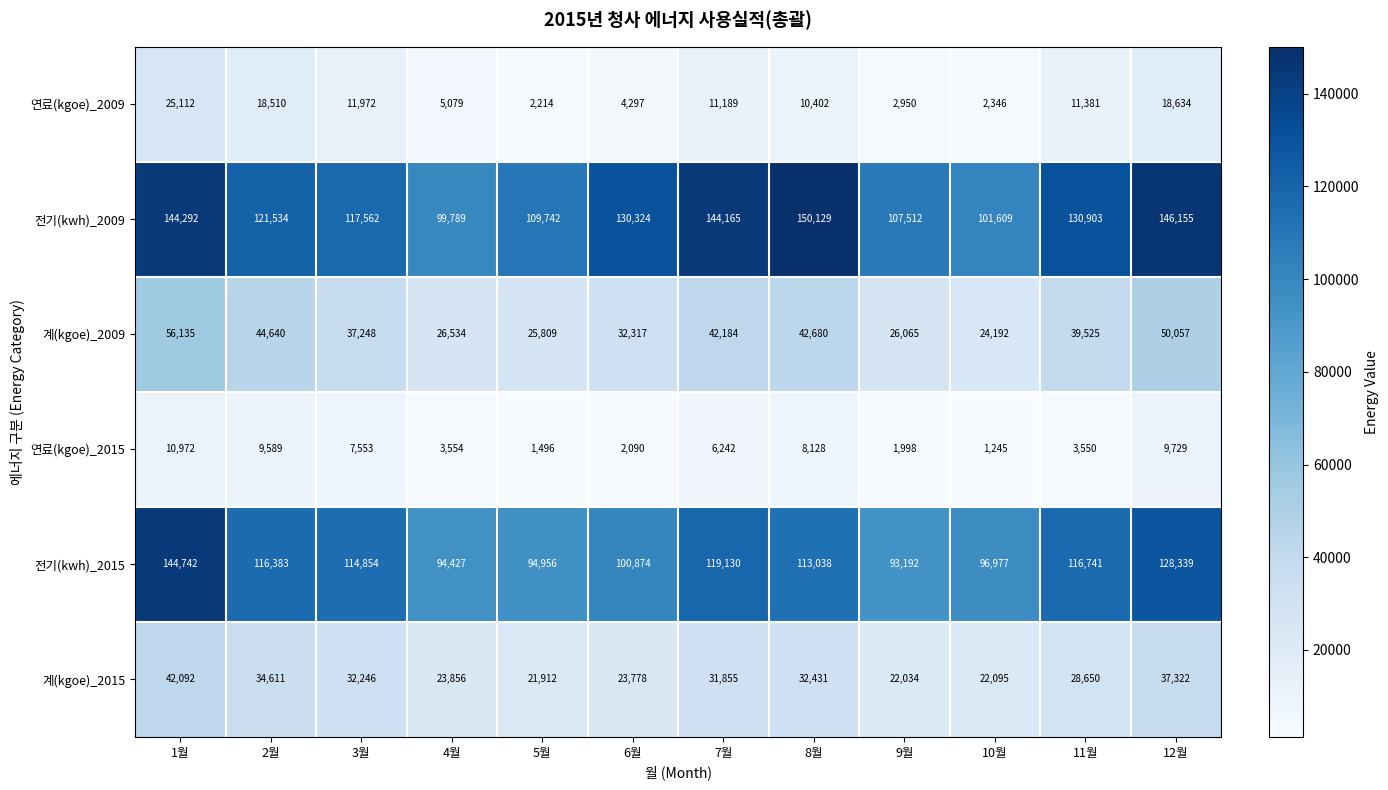

Which category has the lowest value in the 연료(kgoe)_2009 series?

5월